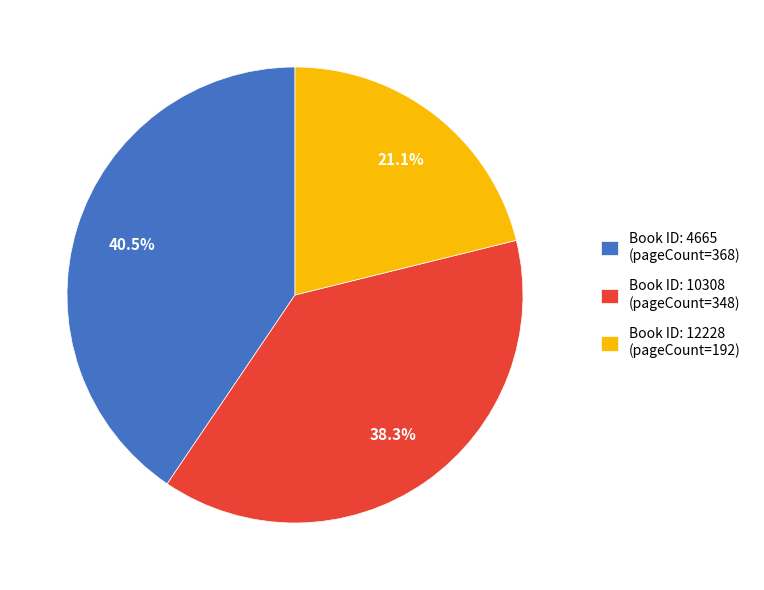

To the nearest percent, what is the difference between the largest and smallest slice percentages?

19%